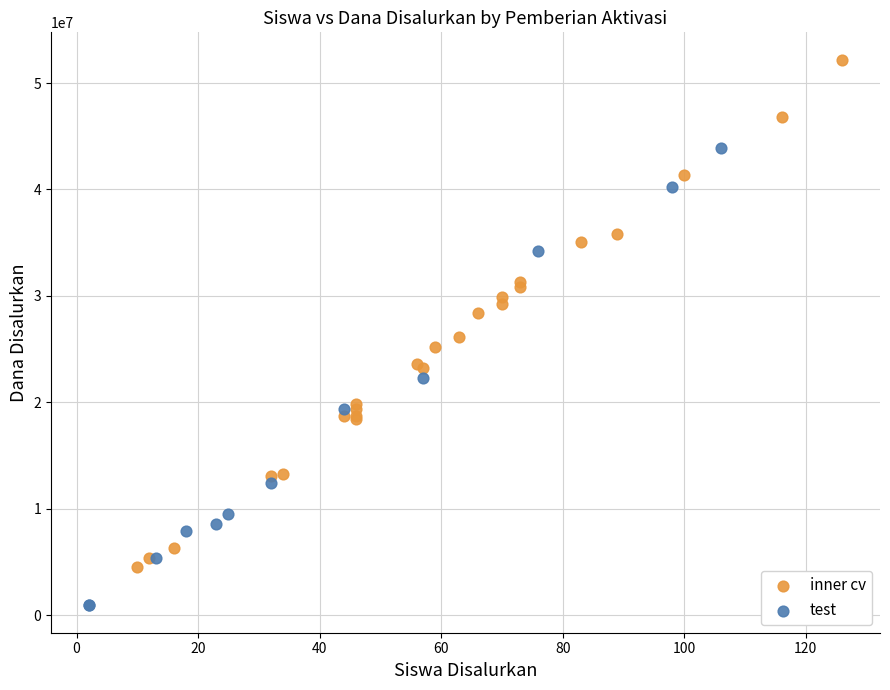

Which series contains the highest Y value?

inner cv